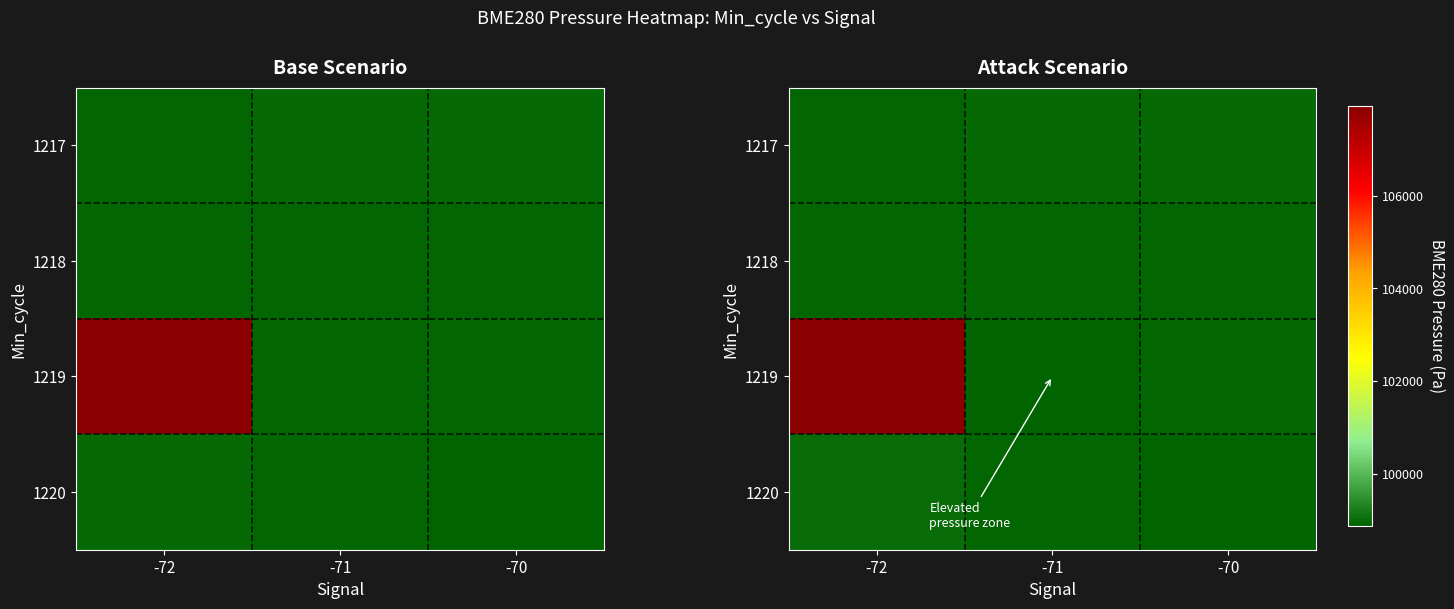

At which category is the sum across all series the highest?

-72